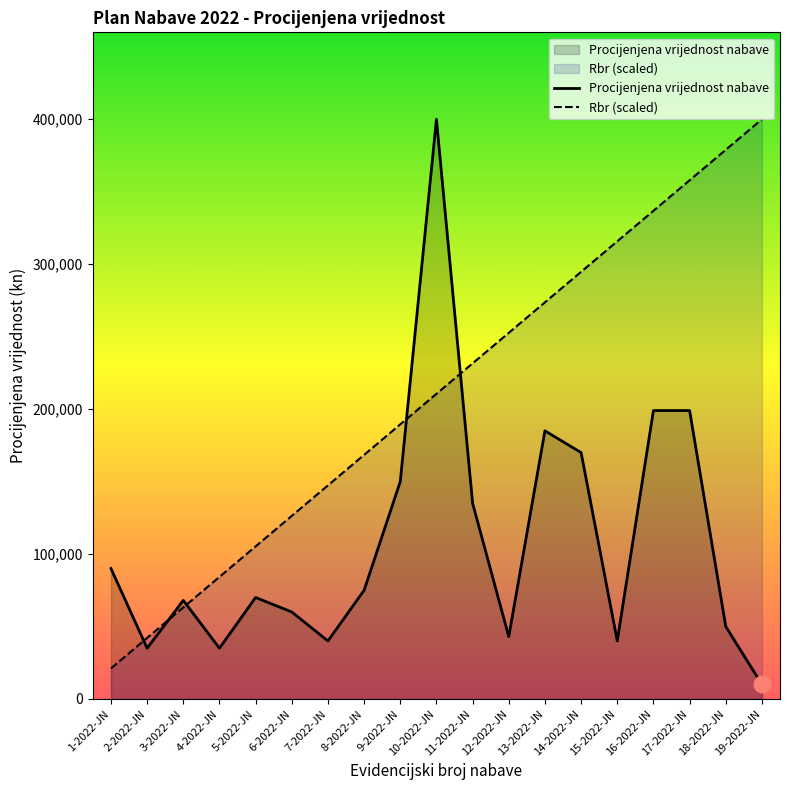

What is the label of the 18th point from the right?

2-2022-JN